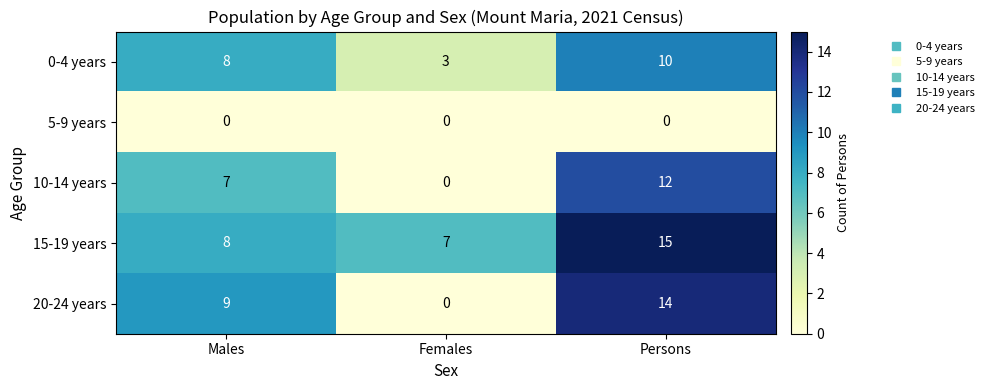

Count the number of categories in the chart.

3